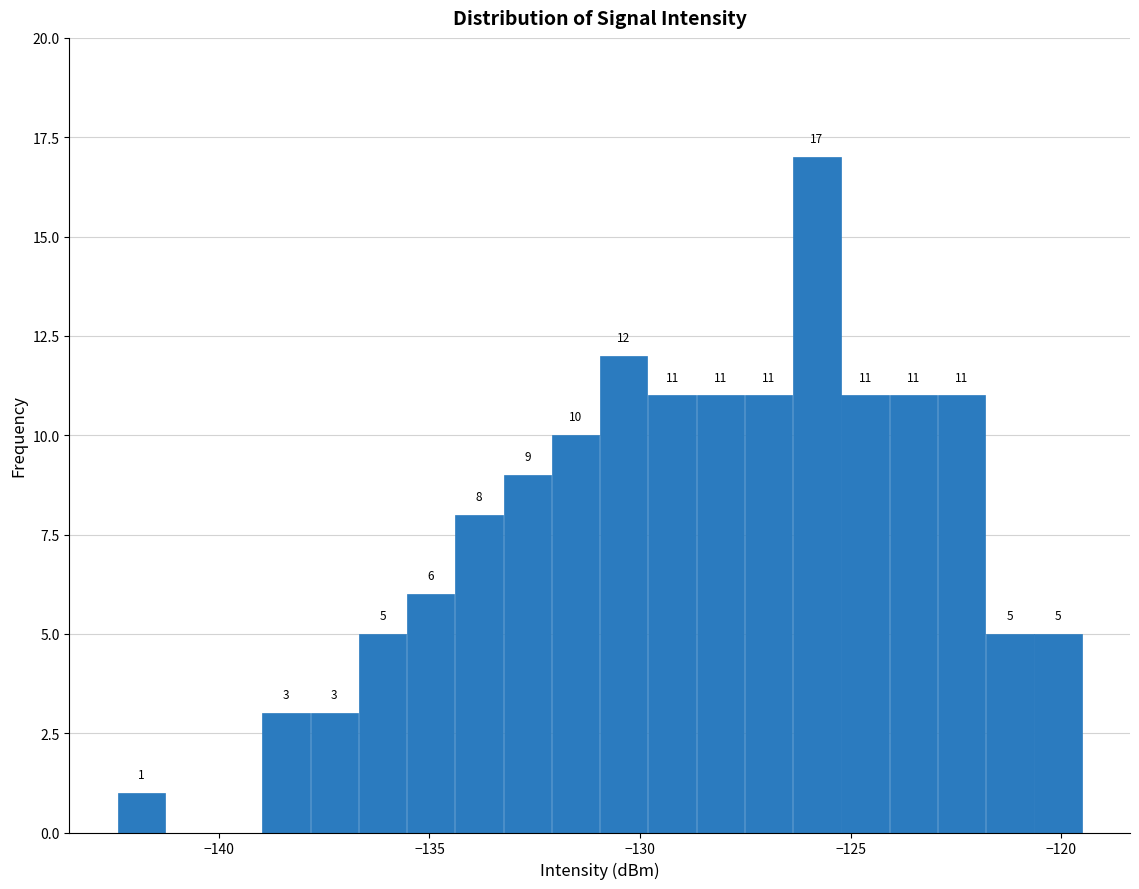

Around what value on the x-axis is the tallest bar? Give the approximate position of its centre, as read against the axis.

-126.0